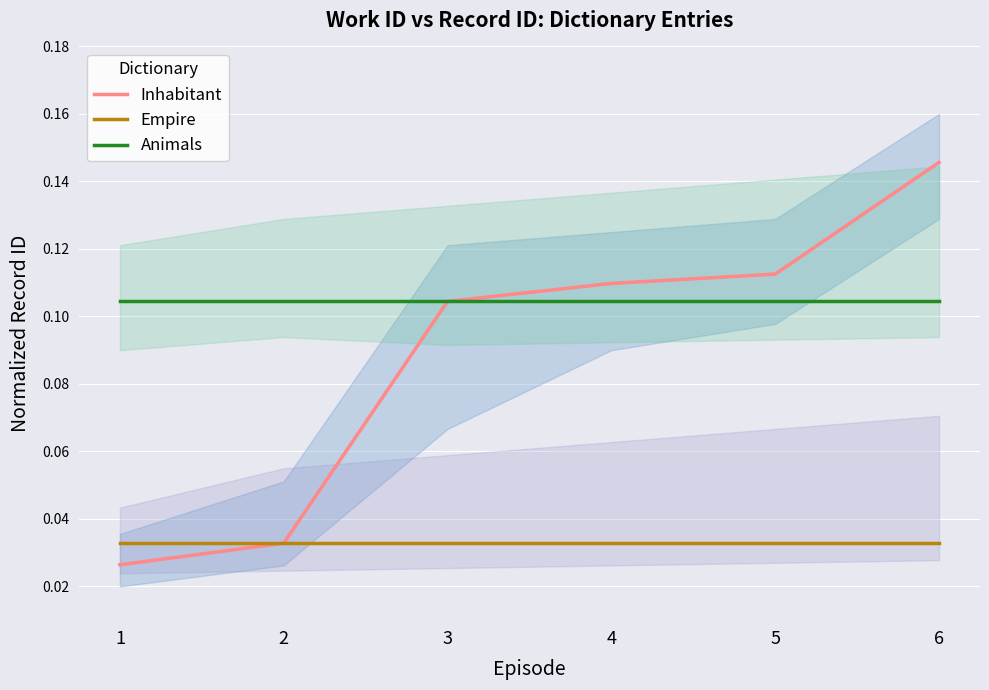

List the series in order of their peak value, lowest first.

Empire, Animals, Inhabitant